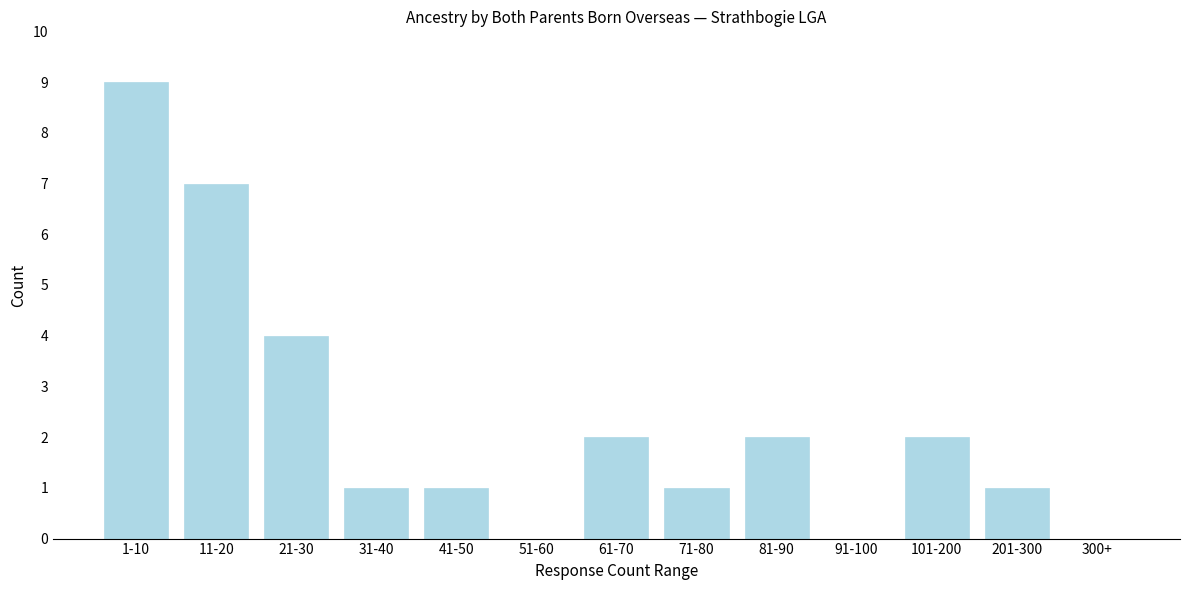

Reading right to left, what are all the values shown in this chart?

300+=0	201-300=1	101-200=2	91-100=0	81-90=2	71-80=1	61-70=2	51-60=0	41-50=1	31-40=1	21-30=4	11-20=7	1-10=9